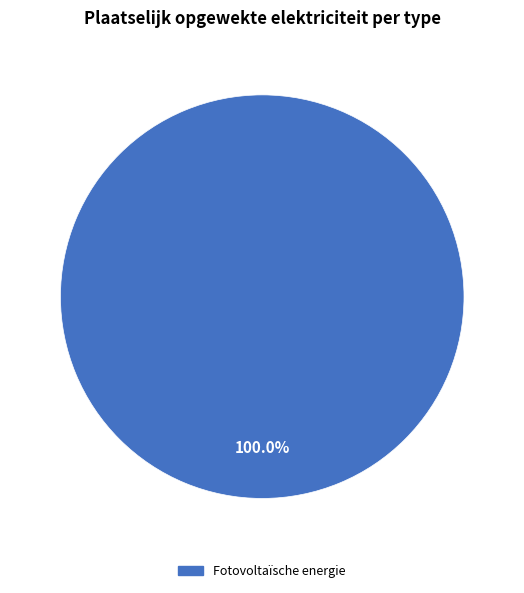

Is there a majority slice in this chart?

Yes